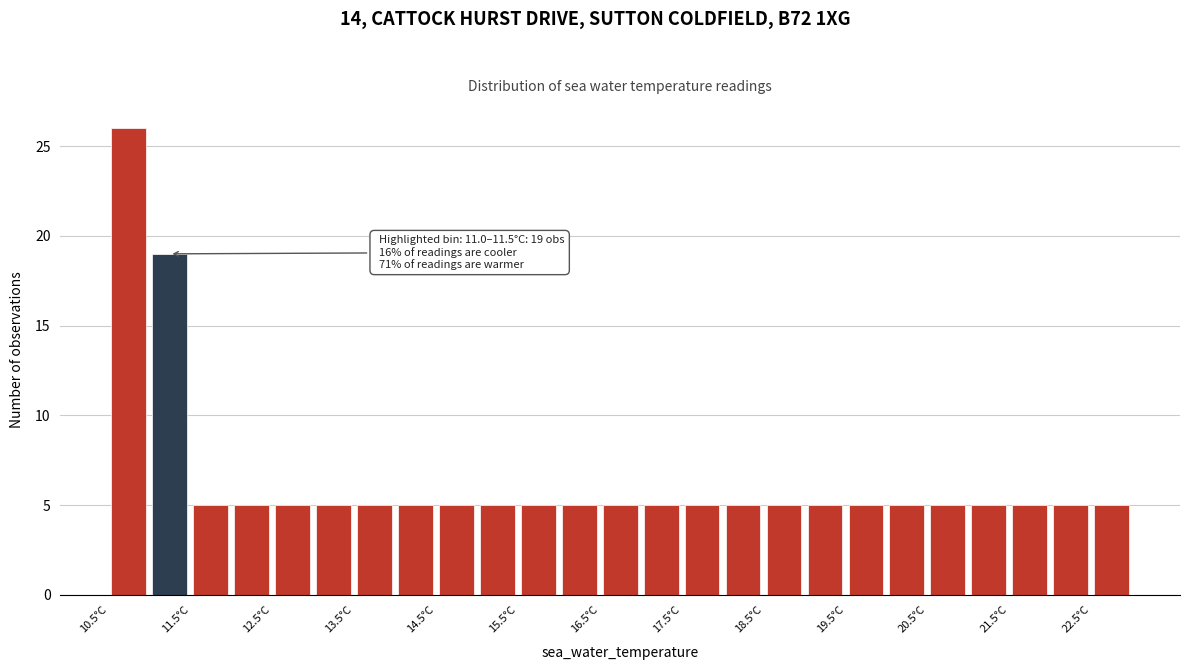

Over which range of the x-axis is the bar tallest?

10.5 to 11.0